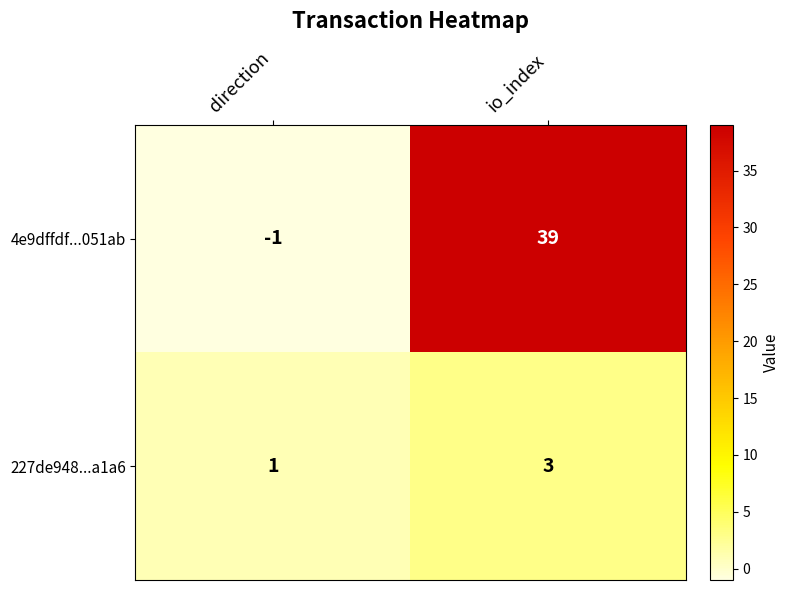

Which category has the lowest value across all series?

direction